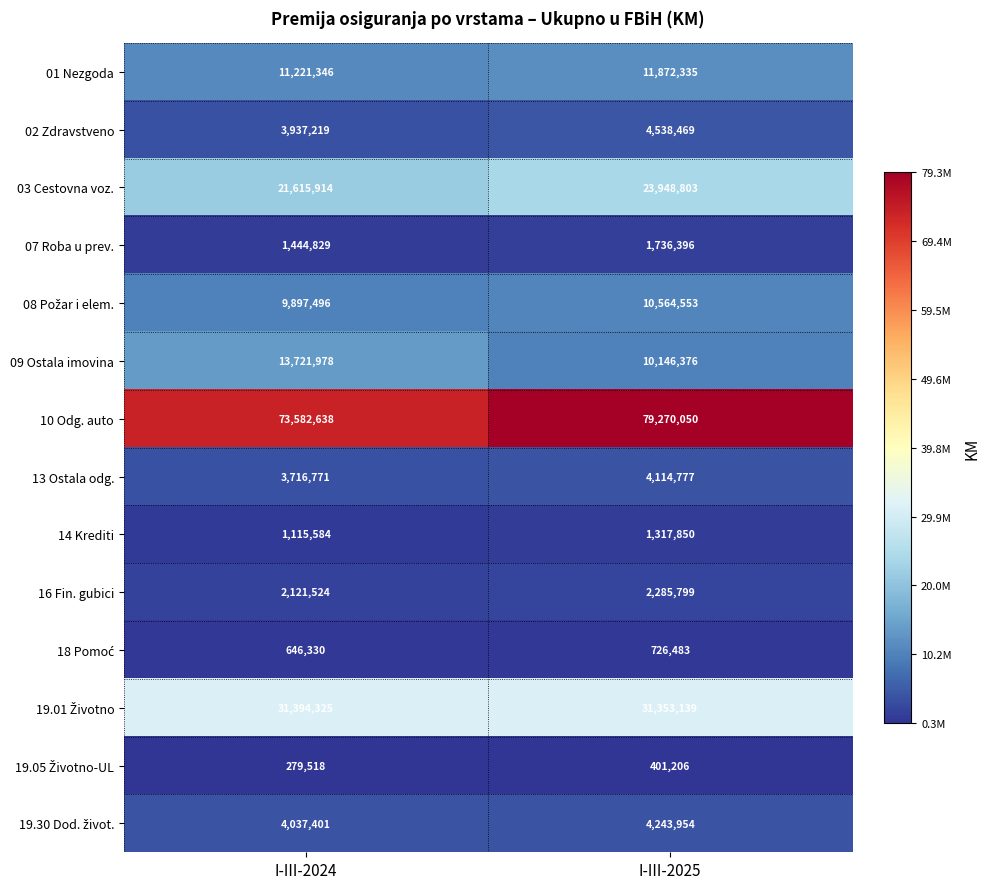

Which series has the largest total across all categories?

10 Odg. auto